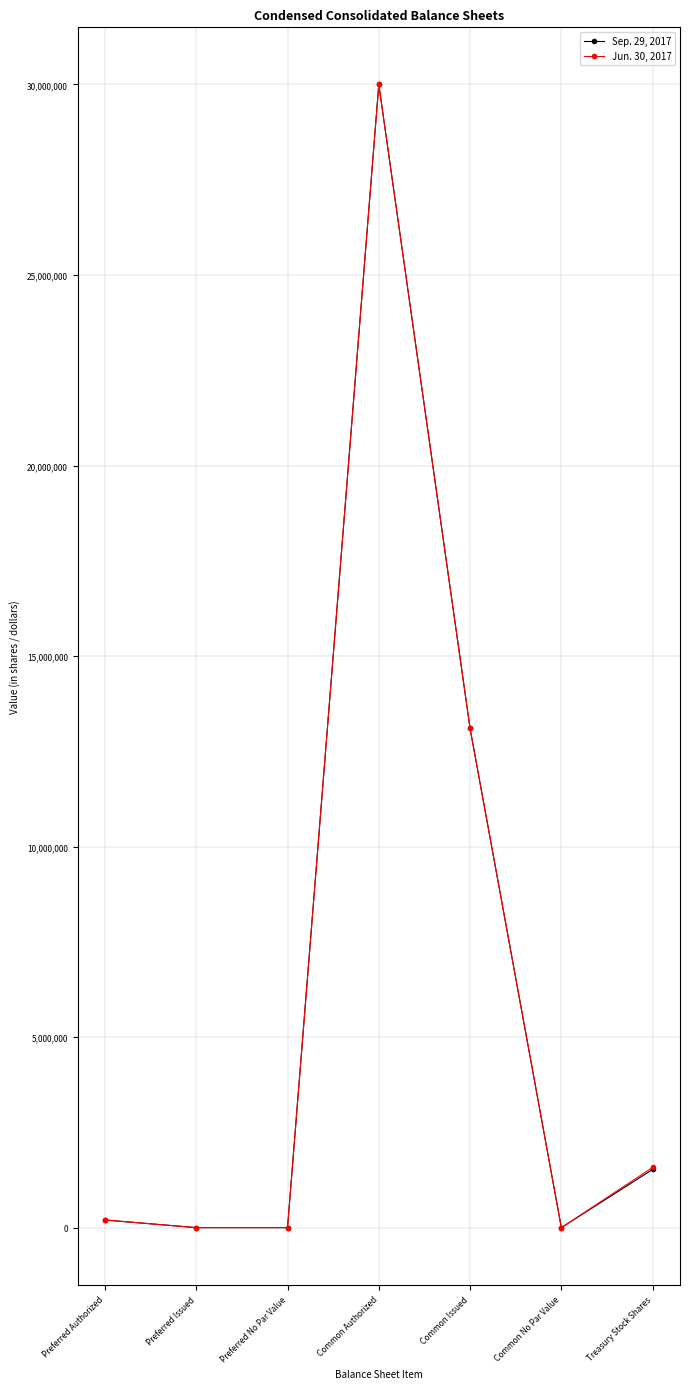

What is the difference between the second highest and second lowest values in the Sep. 29, 2017 series?

13099468